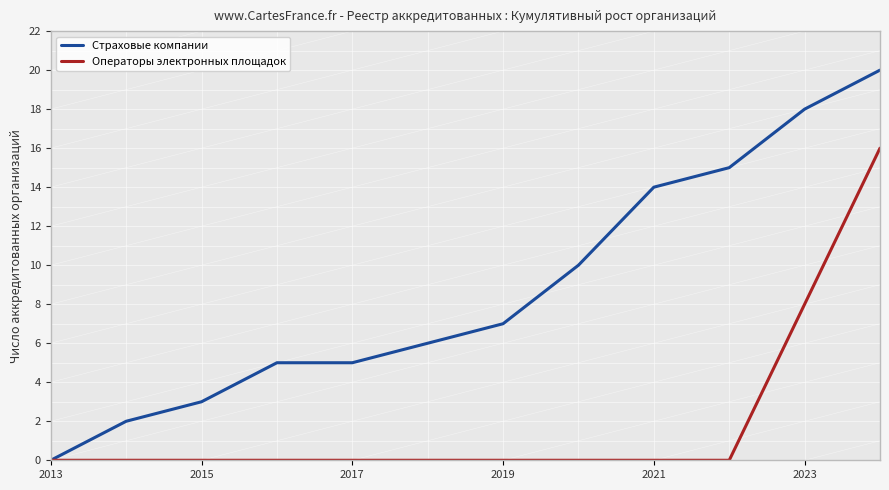

Which series has the largest range (max minus min)?

Страховые компании